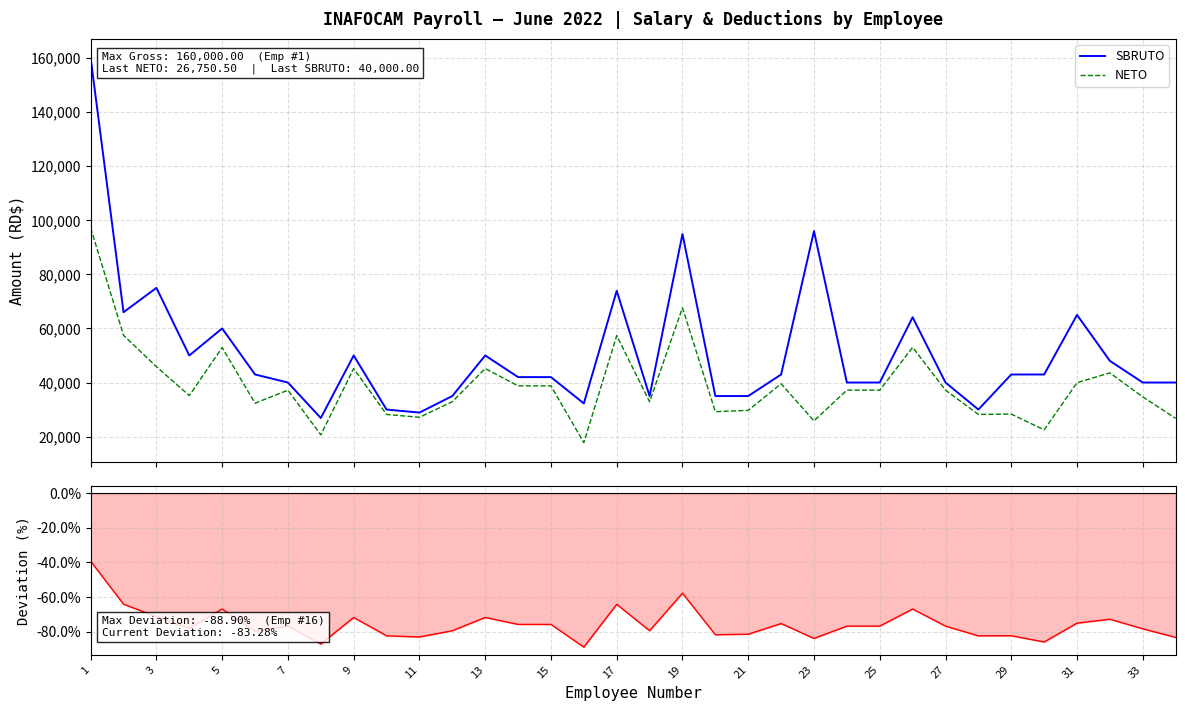

How many series are shown in this chart?

3